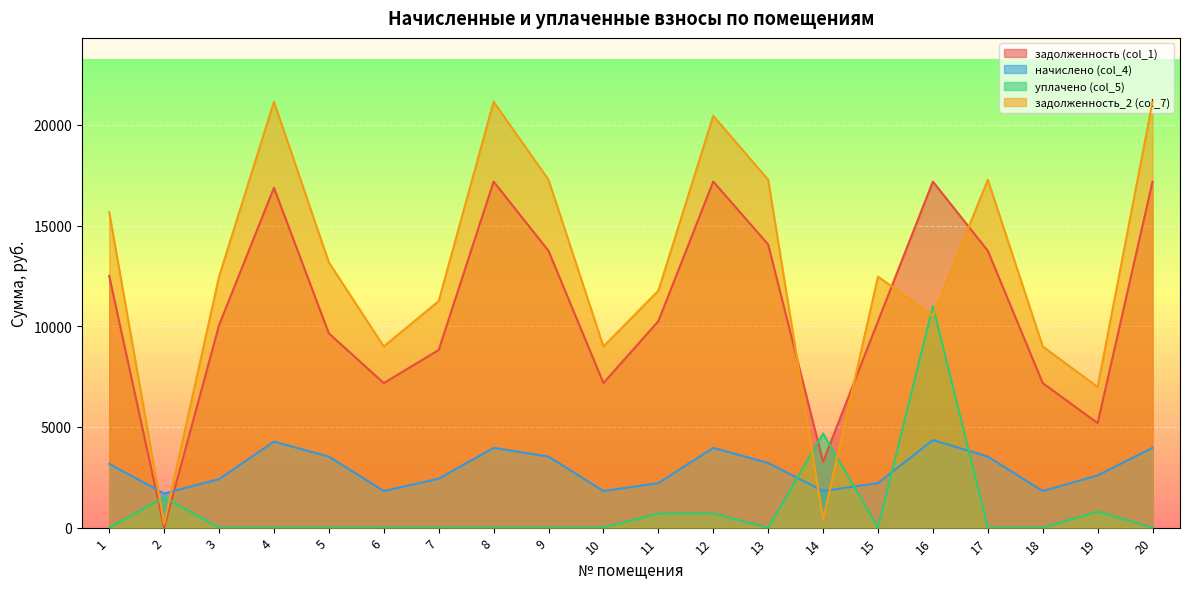

What is the difference between the уплачено (col_5) values at 11 and 16?

10300.0